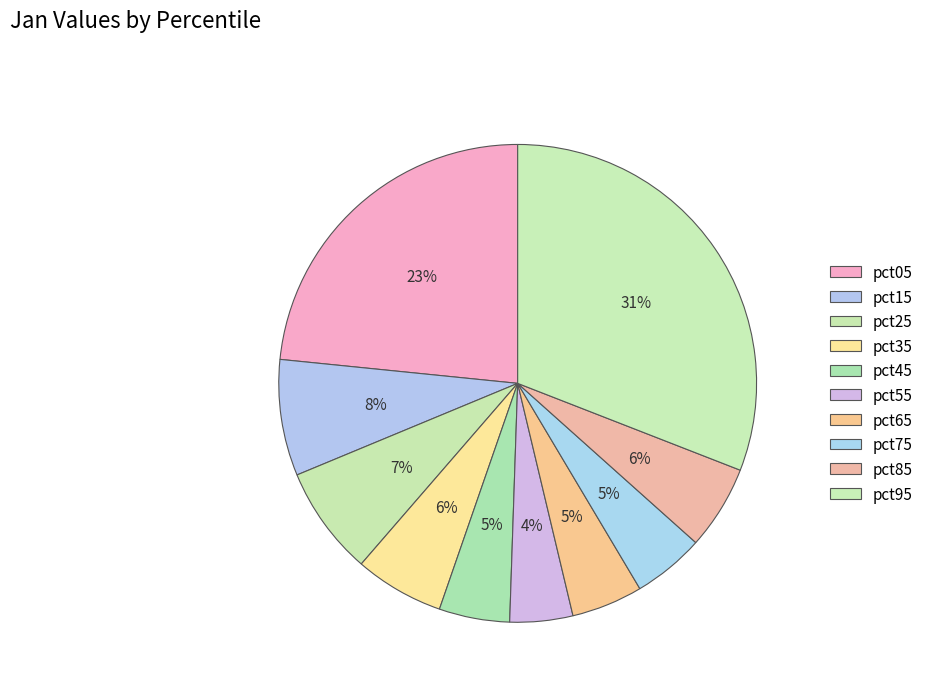

Count the number of slices in the pie.

10